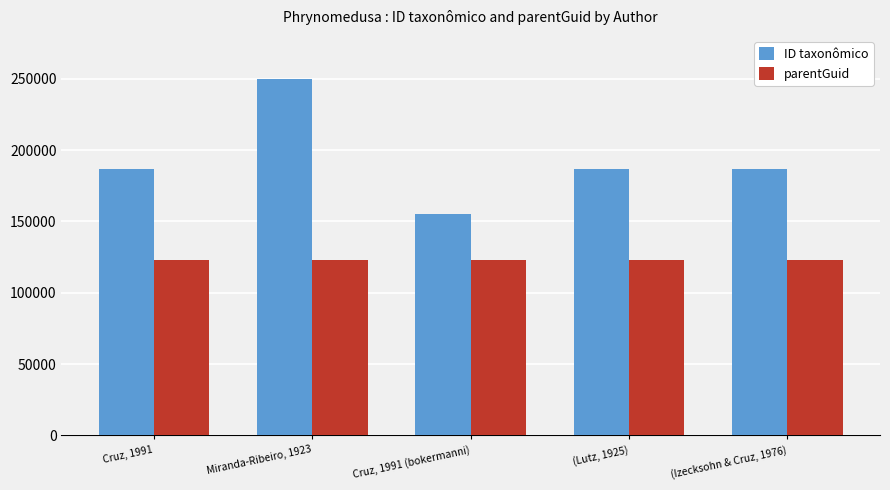

List the series in order of their peak value, lowest first.

parentGuid, ID taxonômico